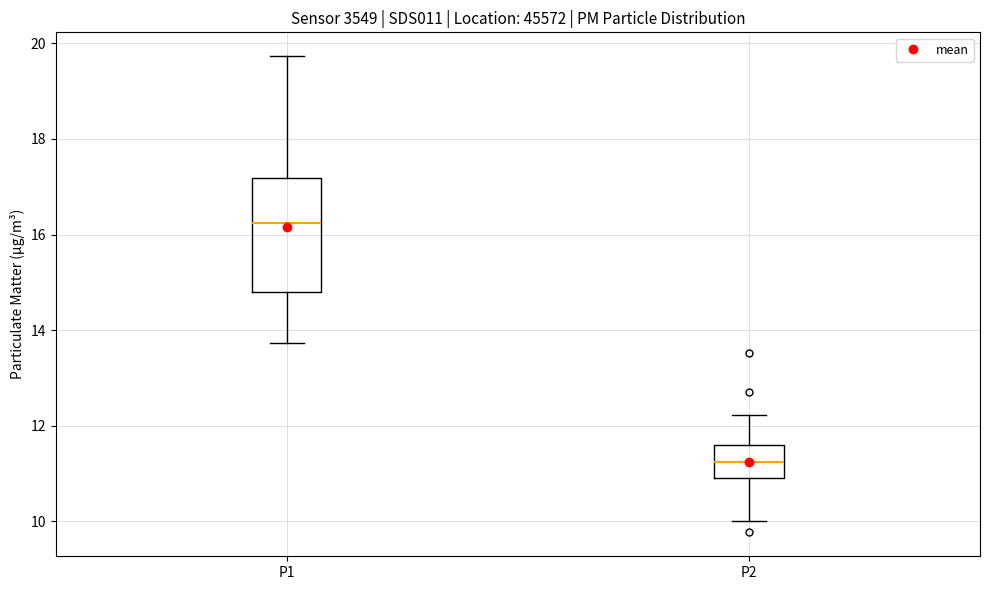

Comparing the boxes themselves (not the whiskers), which one is the tallest?

P1